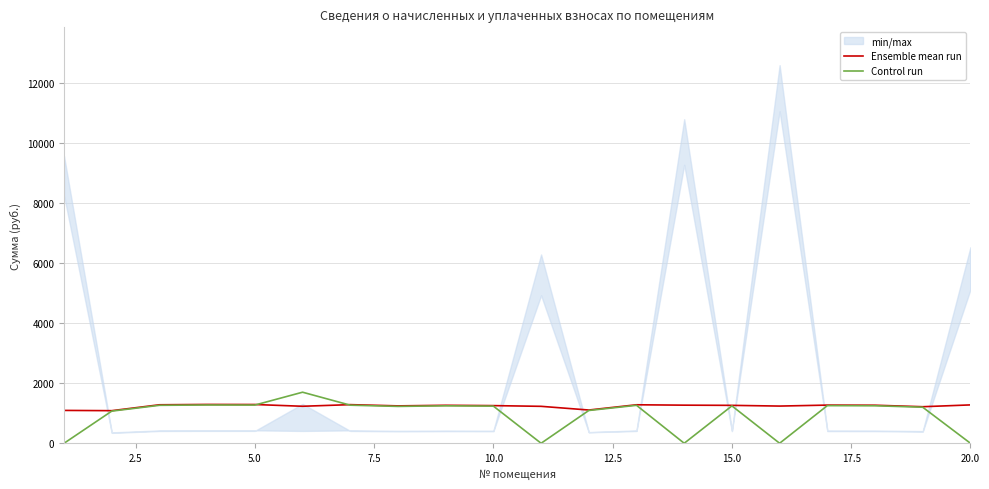

Rank the series by their average value, from highest to lowest.

Ensemble mean run, Control run